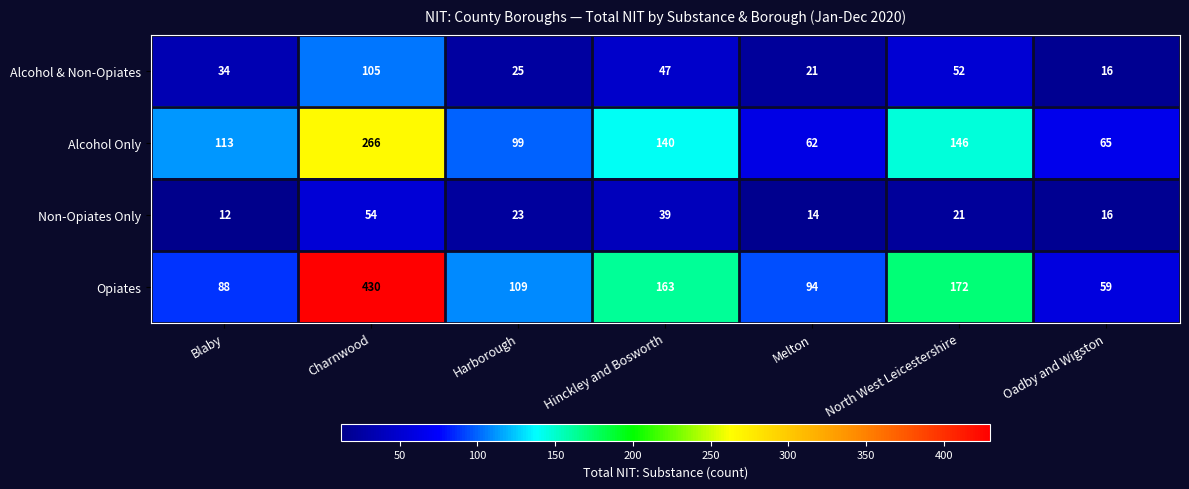

The Non-Opiates Only series shows 23 at Harborough. True or false?

True